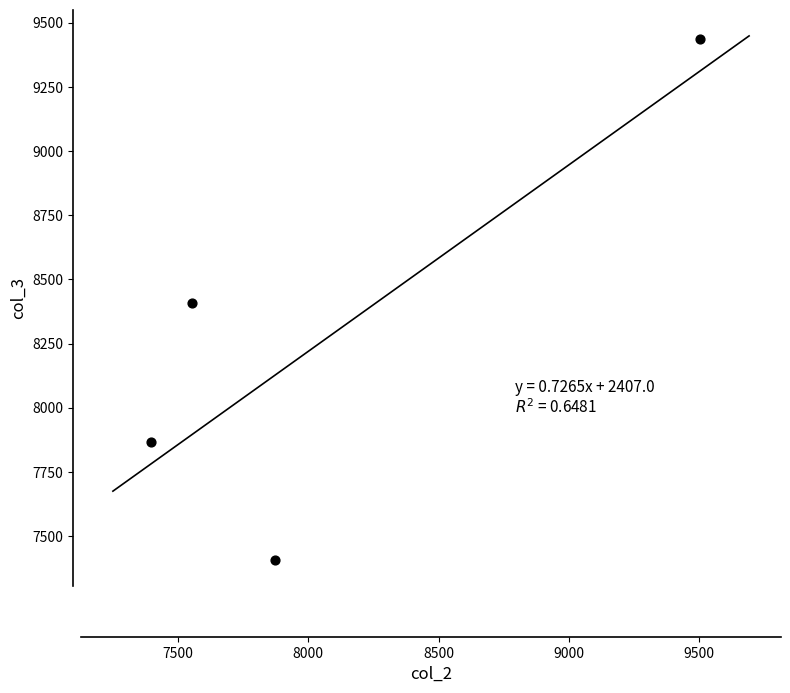

What is the average Y value?

8279.1